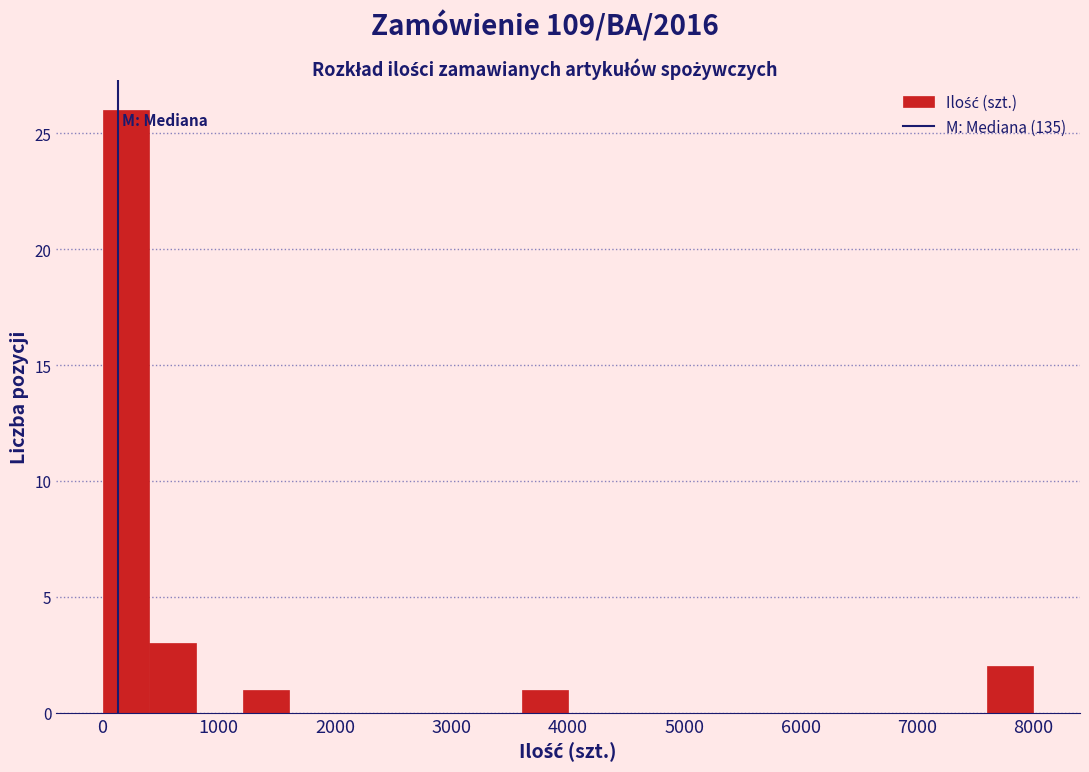

Around what value on the x-axis is the tallest bar? Give the approximate position of its centre, as read against the axis.

200